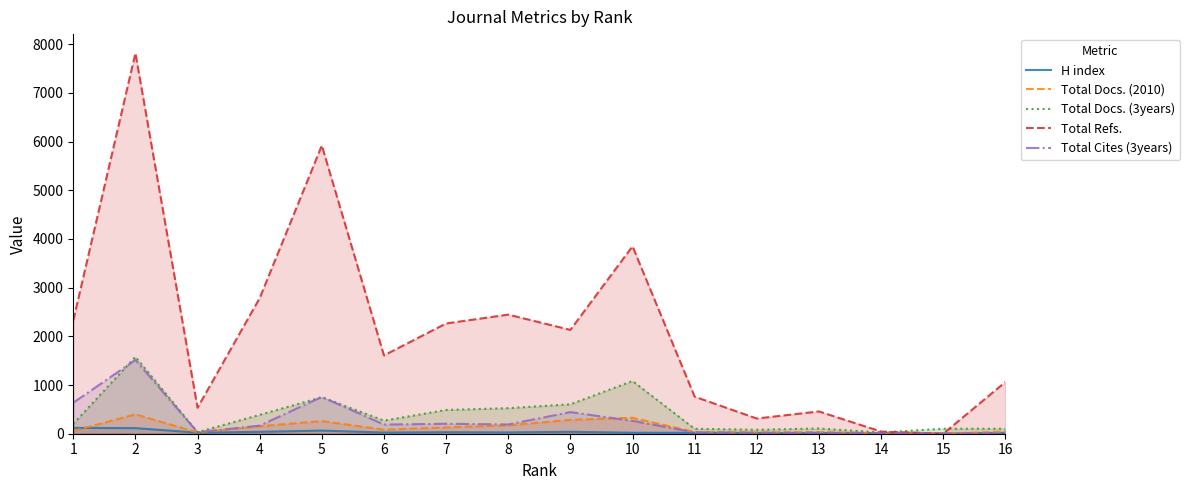

Which category has the lowest value in the Total Docs. (2010) series?

15